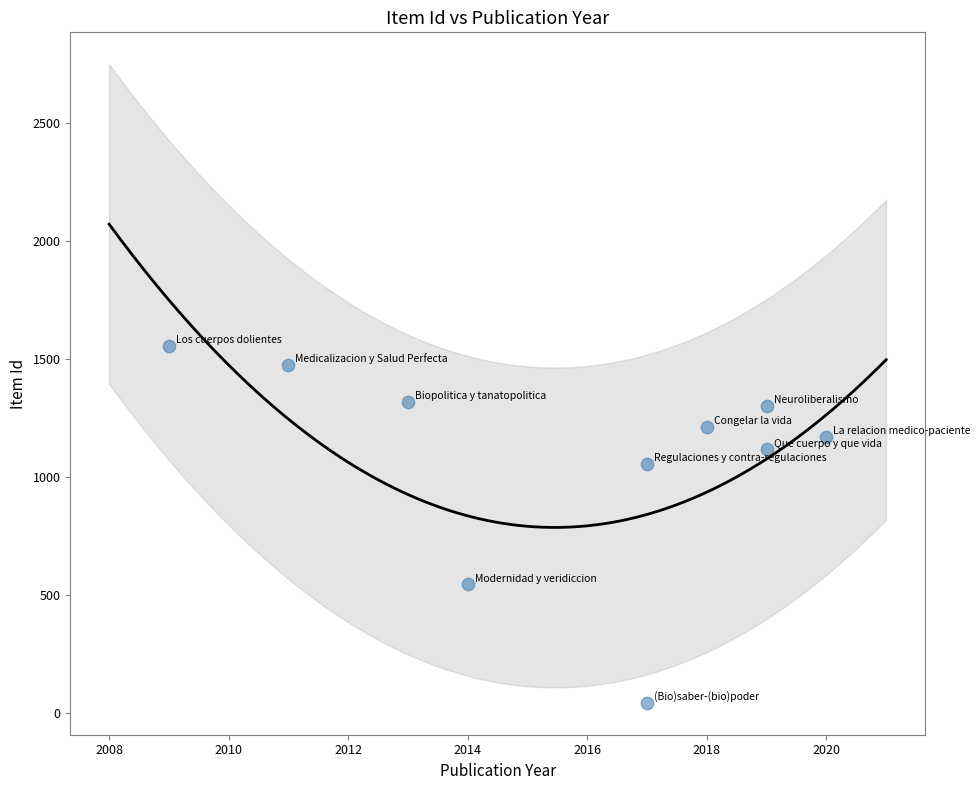

What is the range of Y values (max minus min)?

1512